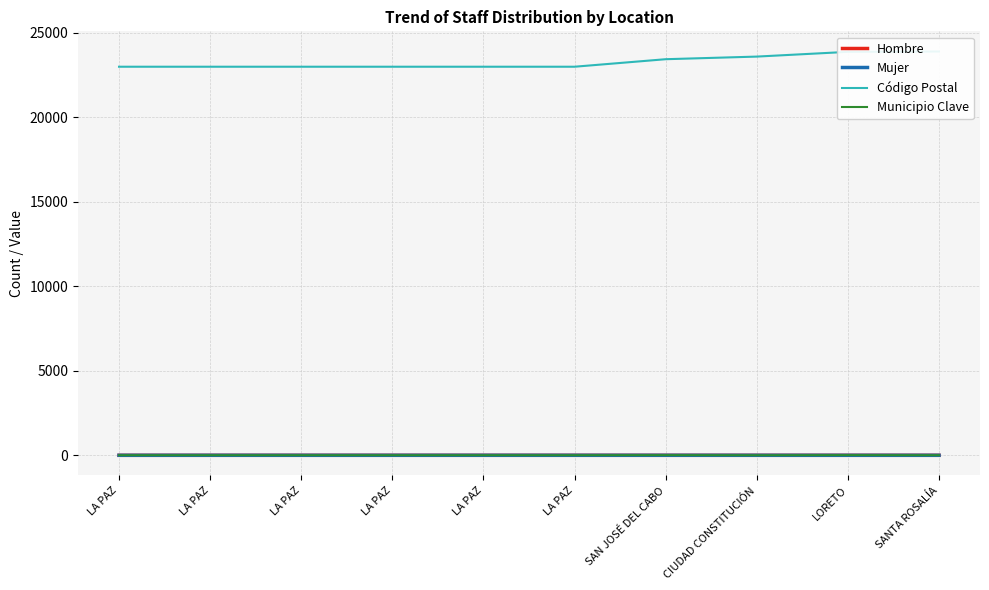

Is it true that Código Postal equals 38717 at LA PAZ?

False